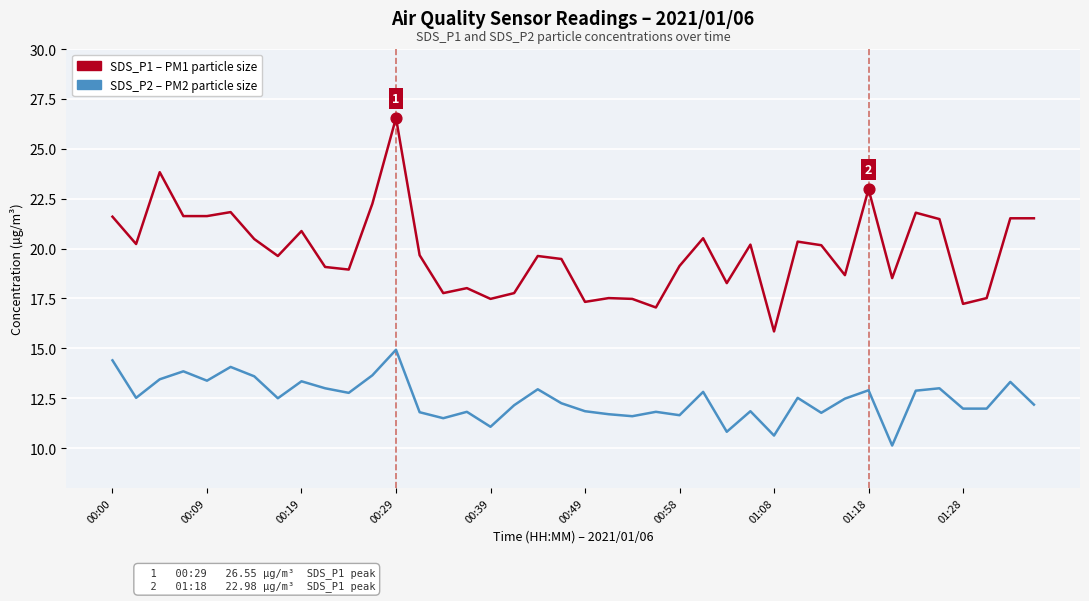

What is the minimum value shown in the chart?

10.1